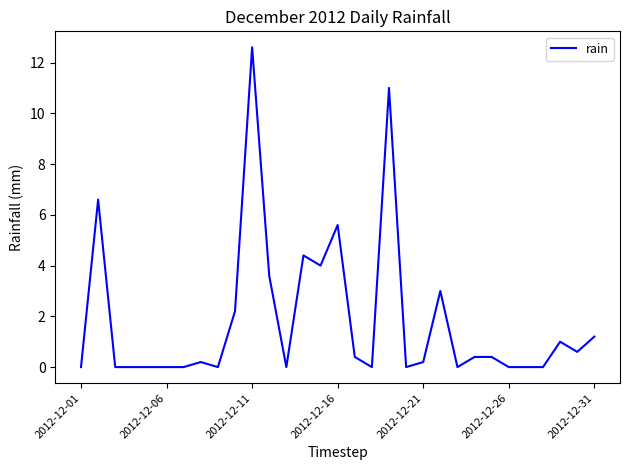

What is the difference between the maximum and minimum values?

12.6